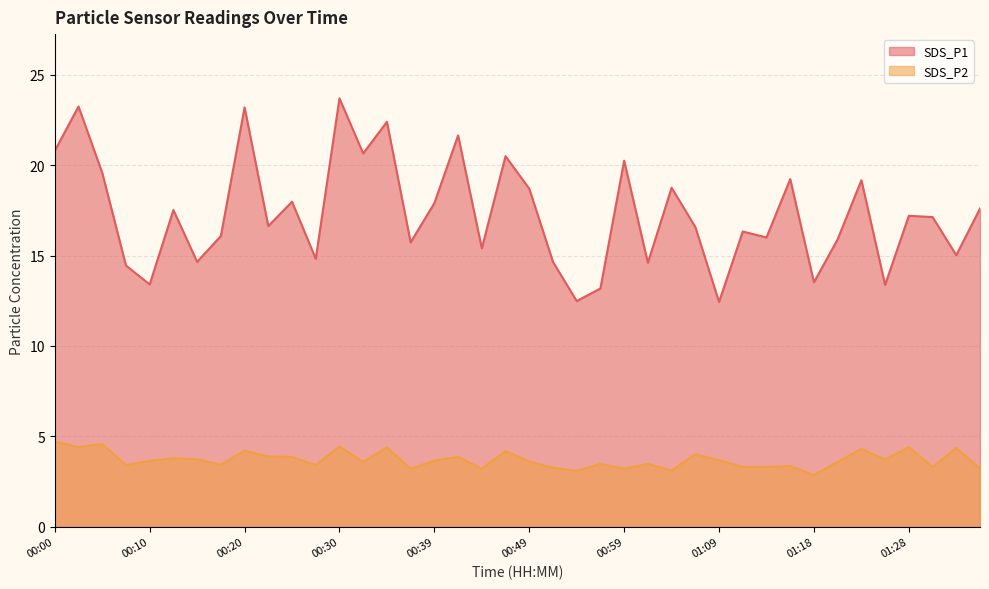

Is it true that SDS_P2 equals 4.7 at 01:11?

False